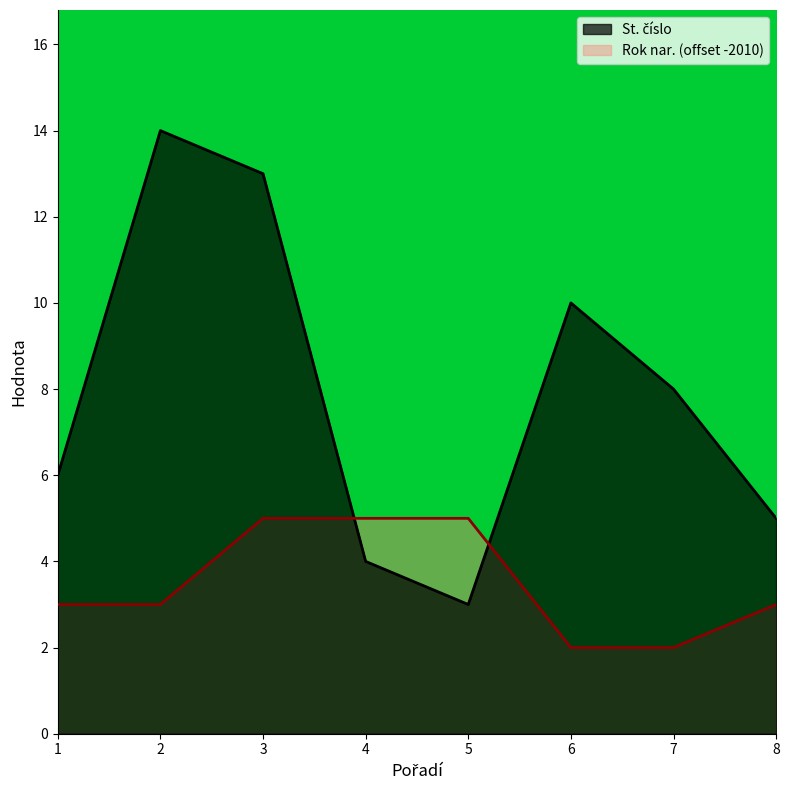

What is the difference between the highest and lowest values at 1?

3